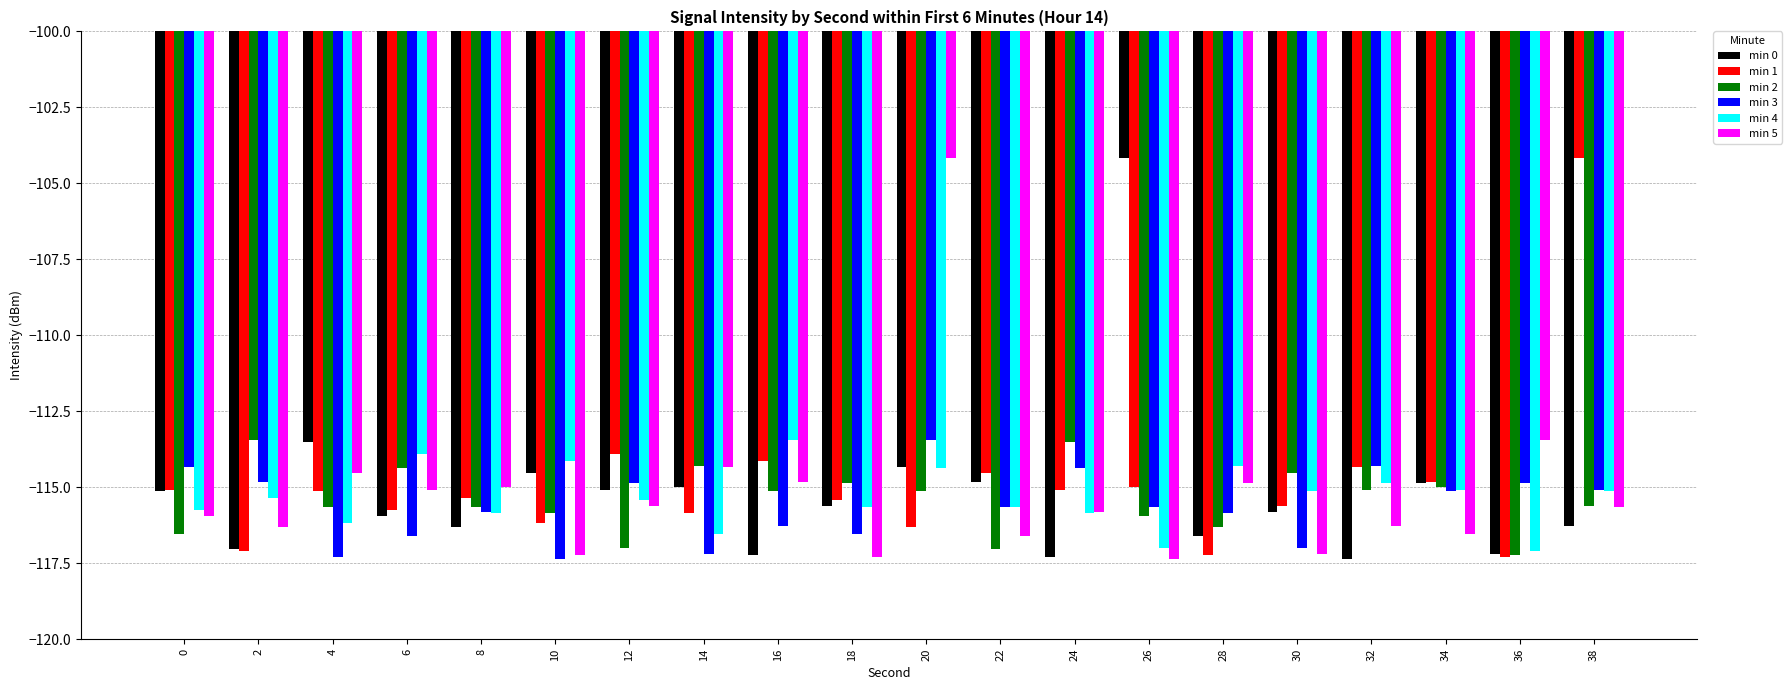

The min 2 series shows -74.2 at 2. True or false?

False